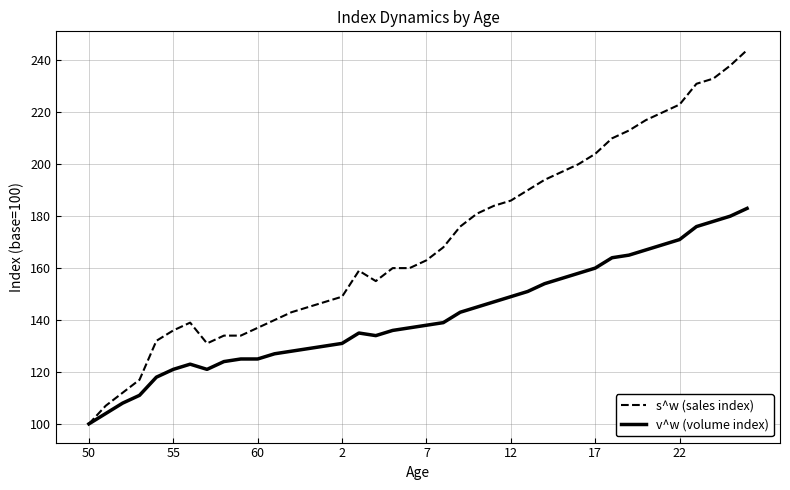

List the series in order of their overall mean, highest first.

s^w (sales index), v^w (volume index)